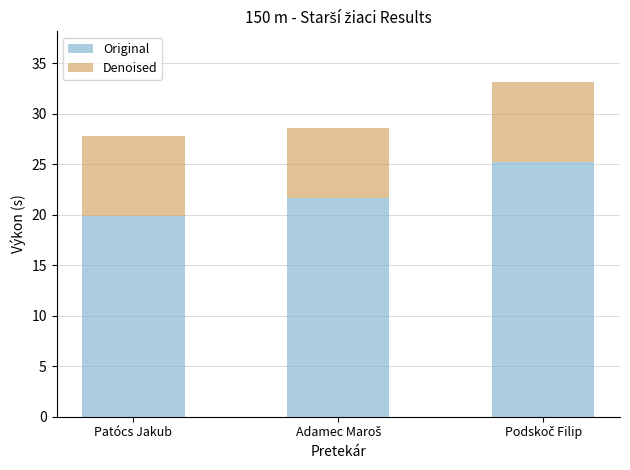

Are the bars grouped side by side (vs. stacked)?

No